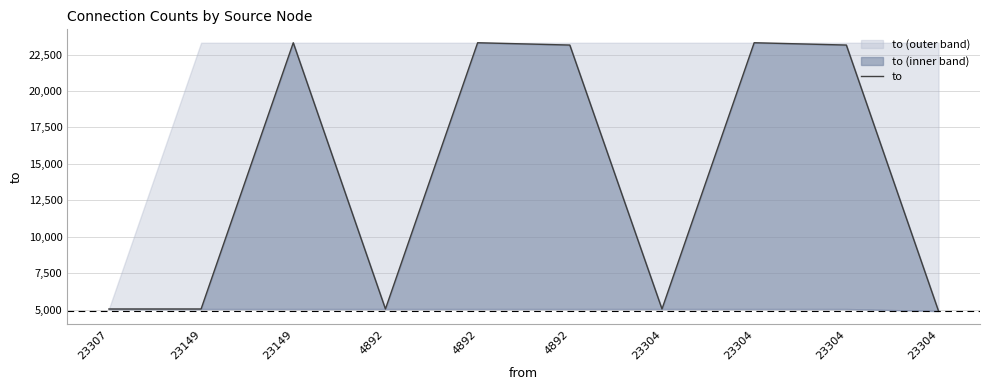

Count the number of values greater than 23149.

3